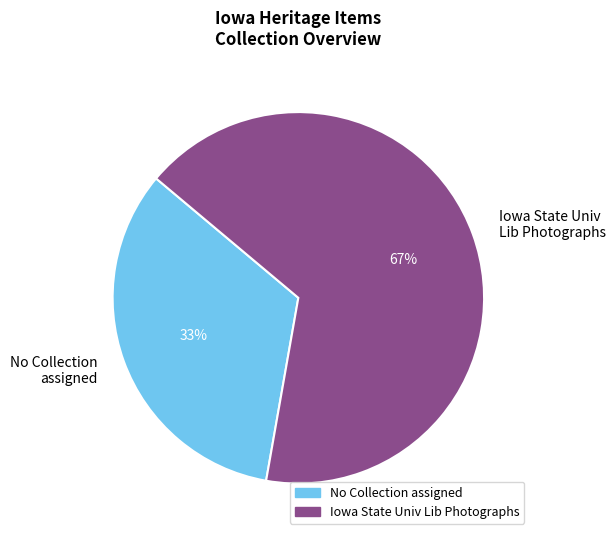

To the nearest percent, what is the average slice percentage?

50%